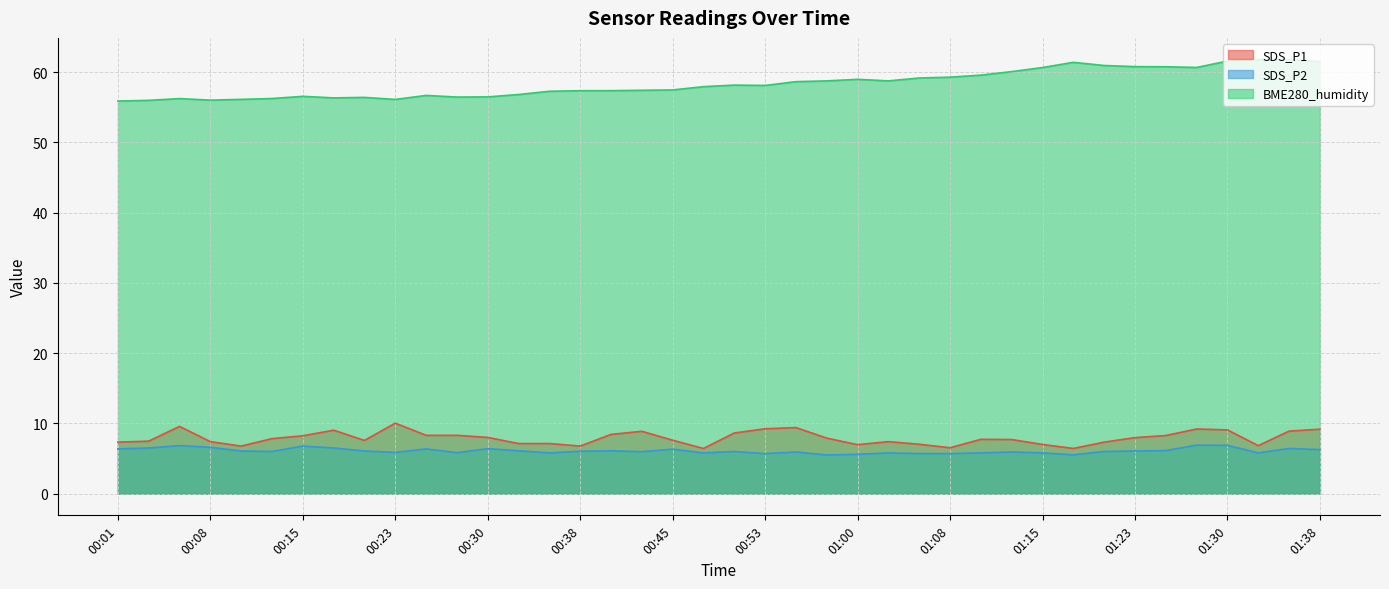

Reading left to right, extract all data points from this chart.

SDS_P1: 00:01=7.3	00:03=7.5	00:06=9.6	00:08=7.4	00:10=6.8	00:13=7.8	00:15=8.2	00:18=9.0	00:20=7.6	00:23=10.0	00:25=8.3	00:28=8.3	00:30=8.0	00:33=7.1	00:35=7.1	00:38=6.8	00:40=8.4	00:43=8.9	00:45=7.6	00:48=6.4	00:50=8.6	00:53=9.2	00:55=9.4	00:58=7.9	01:00=7.0	01:03=7.4	01:05=7.0	01:08=6.5	01:10=7.7	01:13=7.7	01:15=7.0	01:18=6.4	01:20=7.3	01:23=8.0	01:25=8.3	01:28=9.2	01:30=9.1	01:33=6.8	01:35=8.9	01:38=9.2
SDS_P2: 00:01=6.4	00:03=6.5	00:06=6.8	00:08=6.6	00:10=6.1	00:13=6.0	00:15=6.8	00:18=6.5	00:20=6.1	00:23=5.9	00:25=6.4	00:28=5.8	00:30=6.4	00:33=6.1	00:35=5.8	00:38=6.0	00:40=6.1	00:43=6.0	00:45=6.3	00:48=5.8	00:50=6.0	00:53=5.7	00:55=5.9	00:58=5.5	01:00=5.6	01:03=5.8	01:05=5.7	01:08=5.7	01:10=5.8	01:13=5.9	01:15=5.8	01:18=5.5	01:20=6.0	01:23=6.1	01:25=6.1	01:28=6.9	01:30=6.9	01:33=5.8	01:35=6.4	01:38=6.3
BME280_humidity: 00:01=55.9	00:03=56.0	00:06=56.2	00:08=56.0	00:10=56.1	00:13=56.2	00:15=56.5	00:18=56.3	00:20=56.4	00:23=56.1	00:25=56.7	00:28=56.4	00:30=56.5	00:33=56.8	00:35=57.3	00:38=57.3	00:40=57.4	00:43=57.4	00:45=57.5	00:48=57.9	00:50=58.1	00:53=58.1	00:55=58.6	00:58=58.7	01:00=59.0	01:03=58.7	01:05=59.1	01:08=59.3	01:10=59.6	01:13=60.1	01:15=60.6	01:18=61.4	01:20=60.9	01:23=60.8	01:25=60.8	01:28=60.6	01:30=61.6	01:33=61.8	01:35=61.8	01:38=61.5